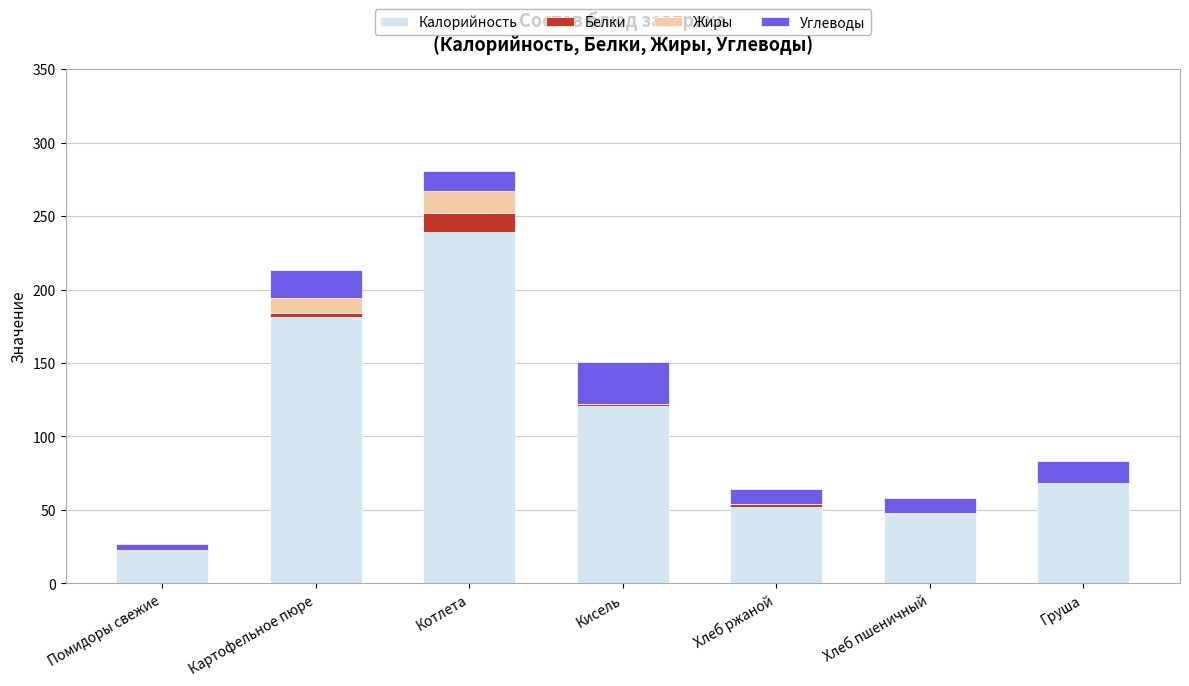

At which category is the sum across all series the highest?

Котлета